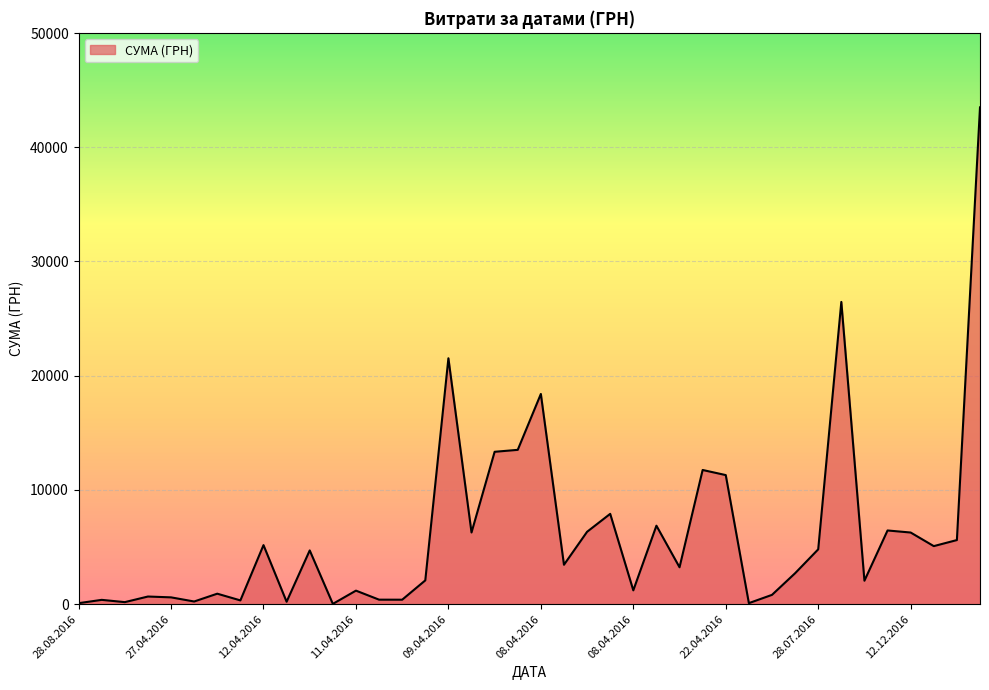

What is the maximum value shown in the chart?

43492.8